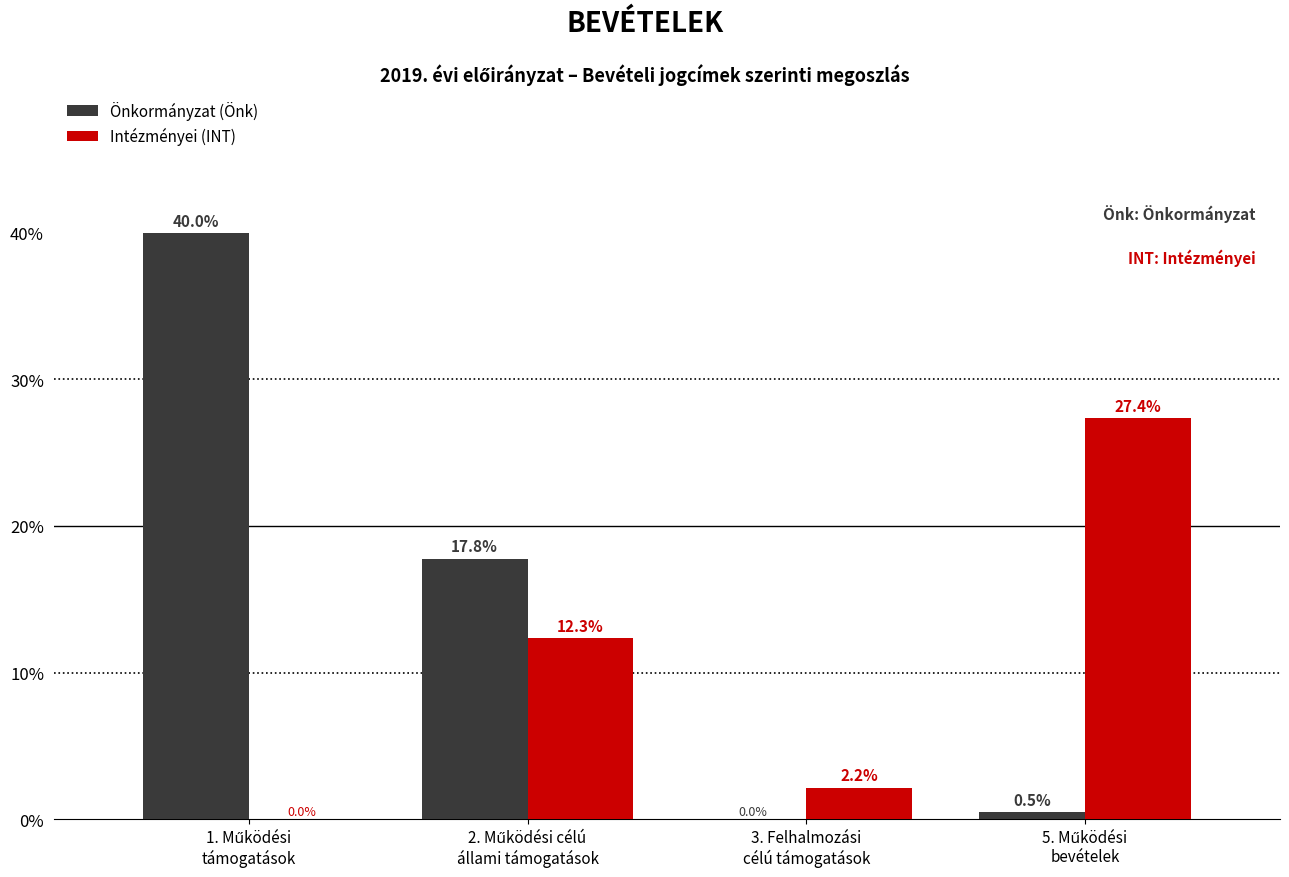

What is the maximum value for Intézményei (INT)?

27.4